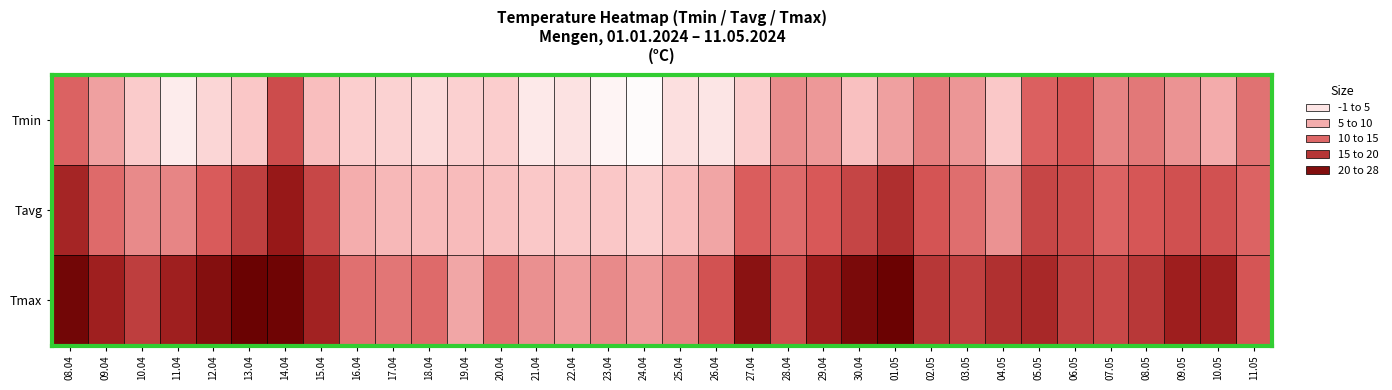

Between 23.04 and 01.05, which is larger?

01.05